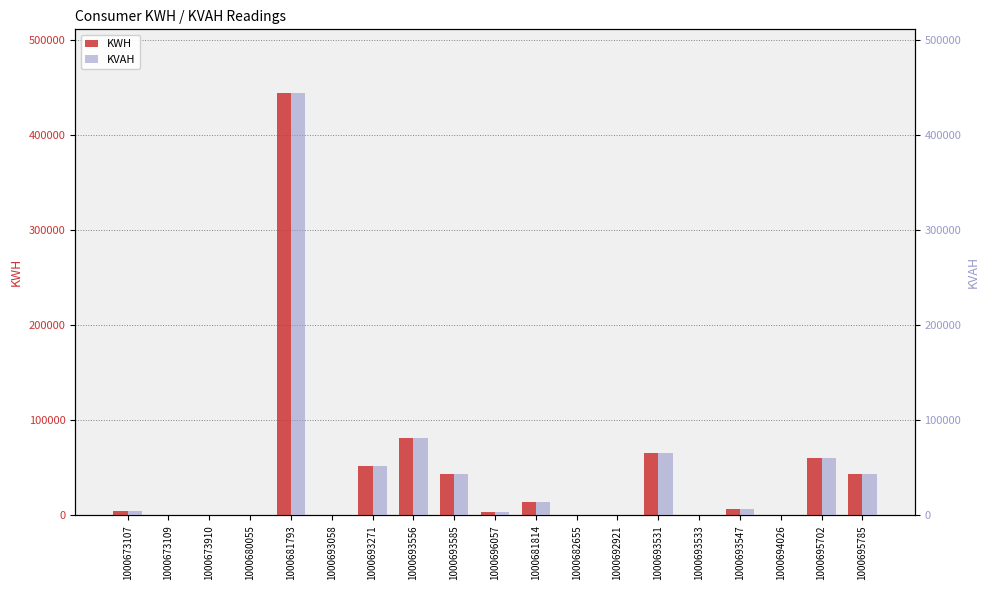

How many positive values does the KWH series have?

11